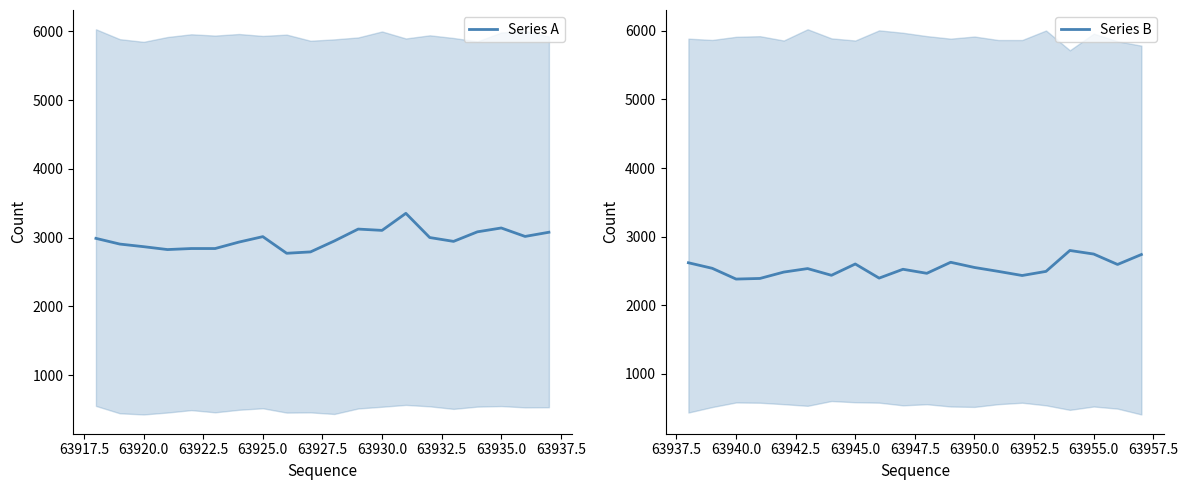

What is the value of the Series A point at the 13th from the left?

3104